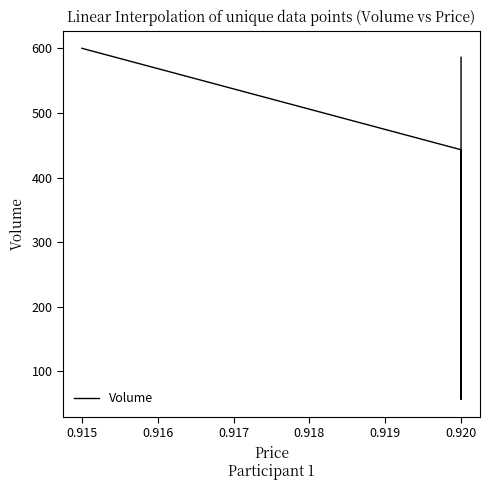

Reading right to left, extract all data points from this chart.

586	107	57	443	600